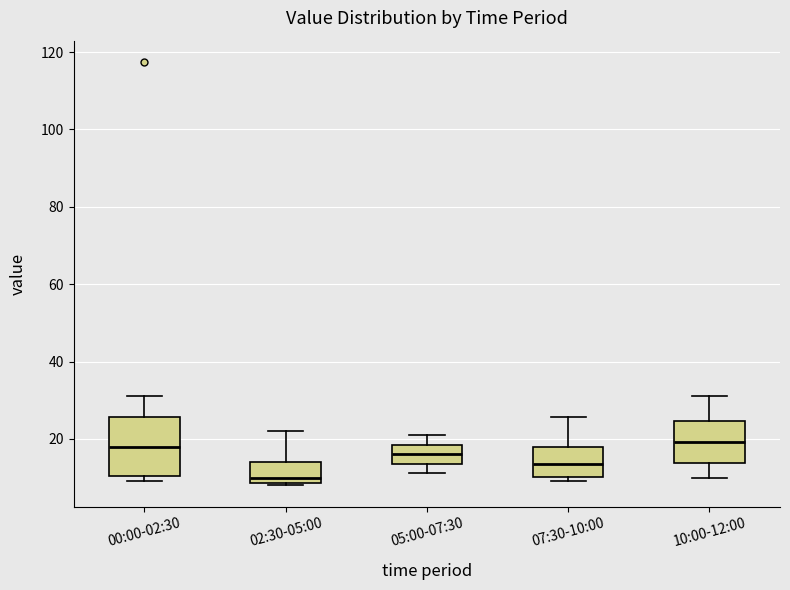

Reading left to right, transcribe this box plot: for each box, give where its median line is, the range the box spans, and where its two whiskers end, as read against the y-axis. The values are not printed on the chart, so give them approximately, as read against the axis.

00:00-02:30: median 18, box 10 to 26, whiskers 10 (just below the box's lower edge) to 32
02:30-05:00: median 10, box 8 to 14, whiskers 8 (just below the box's lower edge) to 22
05:00-07:30: median 16, box 14 to 18, whiskers 12 to 20
07:30-10:00: median 14, box 10 to 18, whiskers 10 (just below the box's lower edge) to 26
10:00-12:00: median 20, box 14 to 24, whiskers 10 to 32